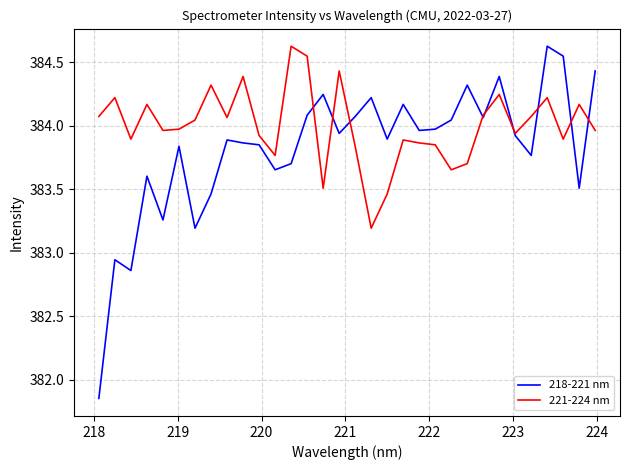

Which series has the largest range (max minus min)?

218-221 nm